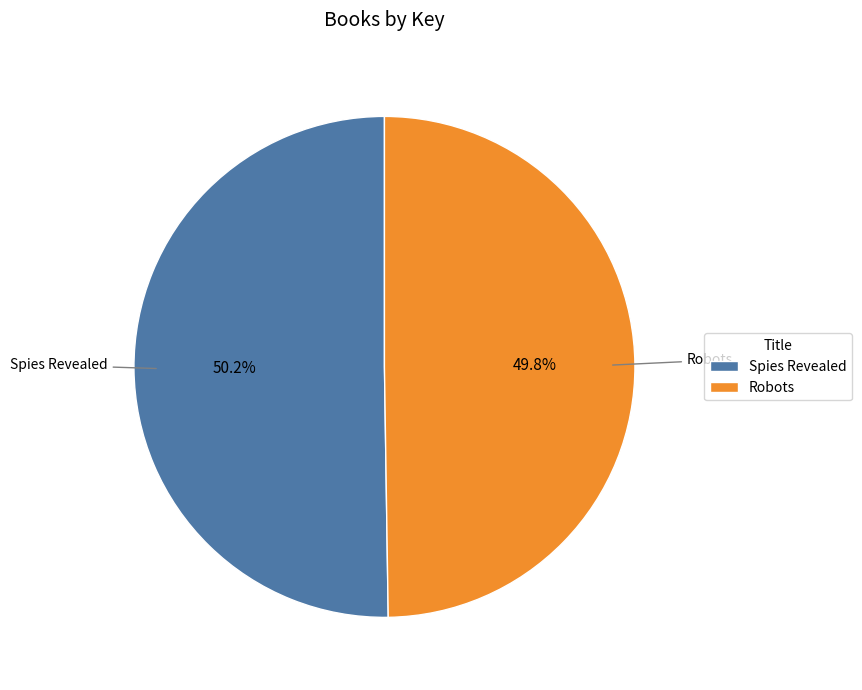

What percentage is NOT represented by Spies Revealed?

49.8%